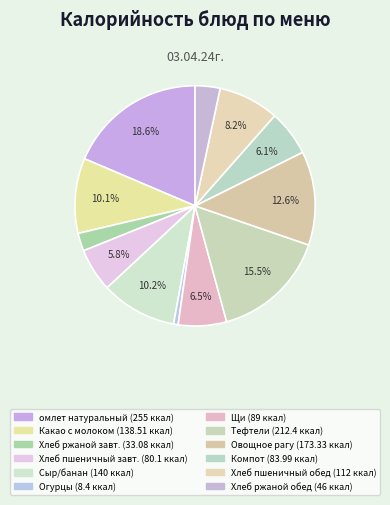

How many slices are in this pie chart?

12